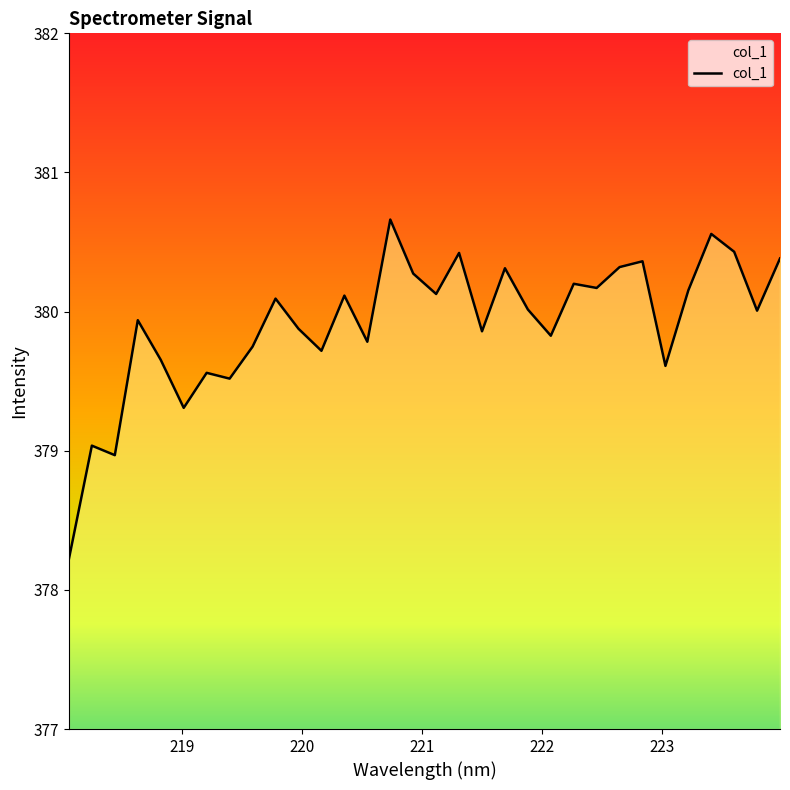

What is the difference between the maximum and minimum values?

2.4